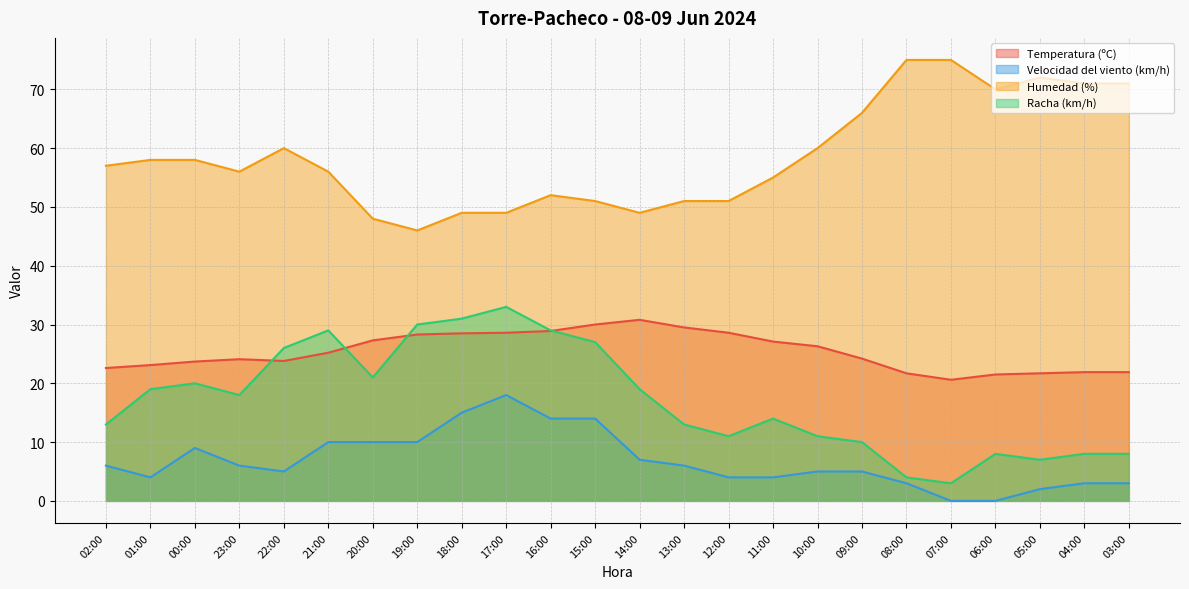

Reading left to right, extract all data points from this chart.

Temperatura (ºC): 22.6	23.1	23.7	24.1	23.8	25.2	27.3	28.3	28.5	28.6	28.9	30.0	30.8	29.5	28.6	27.1	26.3	24.2	21.7	20.6	21.5	21.7	21.9	21.9
Velocidad del viento (km/h): 6.0	4.0	9.0	6.0	5.0	10.0	10.0	10.0	15.0	18.0	14.0	14.0	7.0	6.0	4.0	4.0	5.0	5.0	3.0	0.0	0.0	2.0	3.0	3.0
Humedad (%): 57.0	58.0	58.0	56.0	60.0	56.0	48.0	46.0	49.0	49.0	52.0	51.0	49.0	51.0	51.0	55.0	60.0	66.0	75.0	75.0	70.0	72.0	71.0	71.0
Racha (km/h): 13.0	19.0	20.0	18.0	26.0	29.0	21.0	30.0	31.0	33.0	29.0	27.0	19.0	13.0	11.0	14.0	11.0	10.0	4.0	3.0	8.0	7.0	8.0	8.0